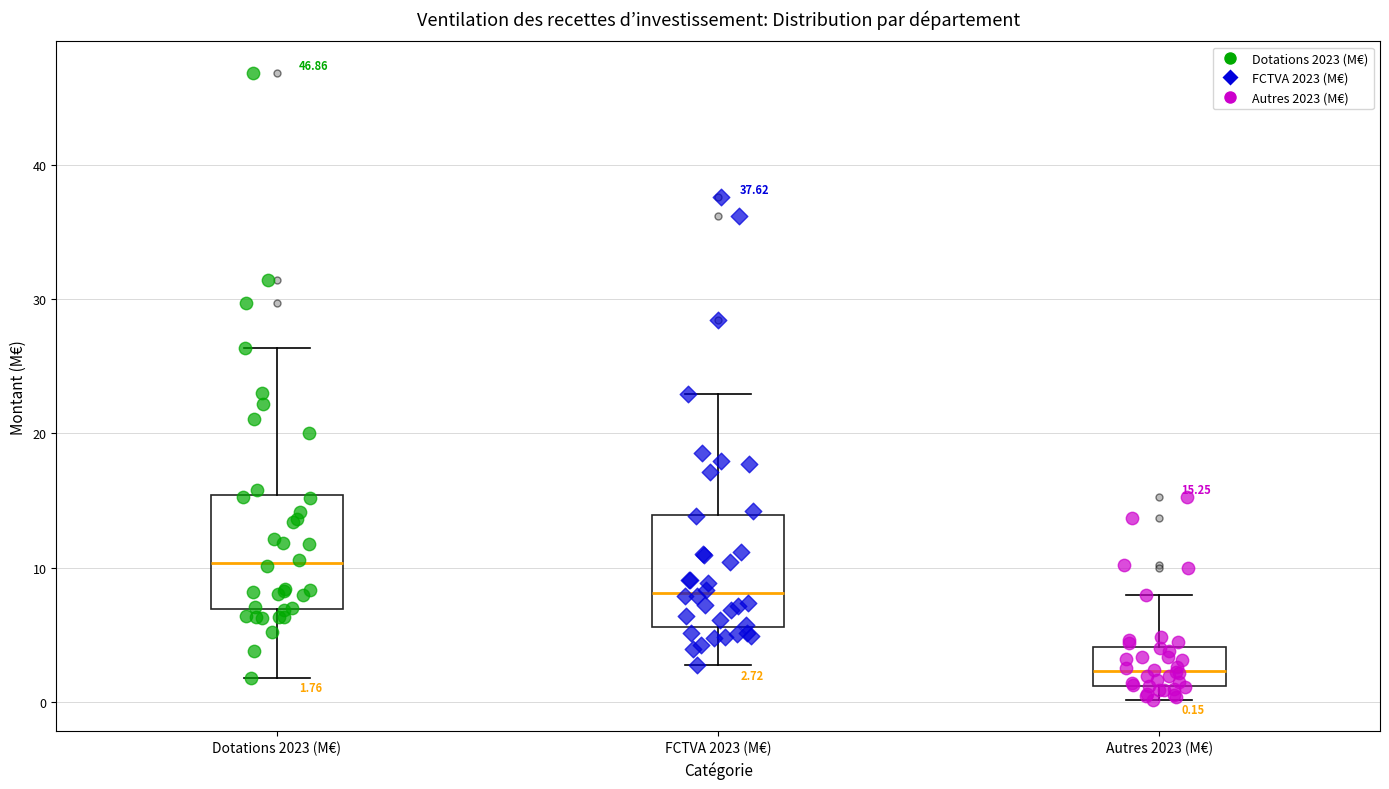

Which box has the lowest median line?

Autres 2023 (M€)